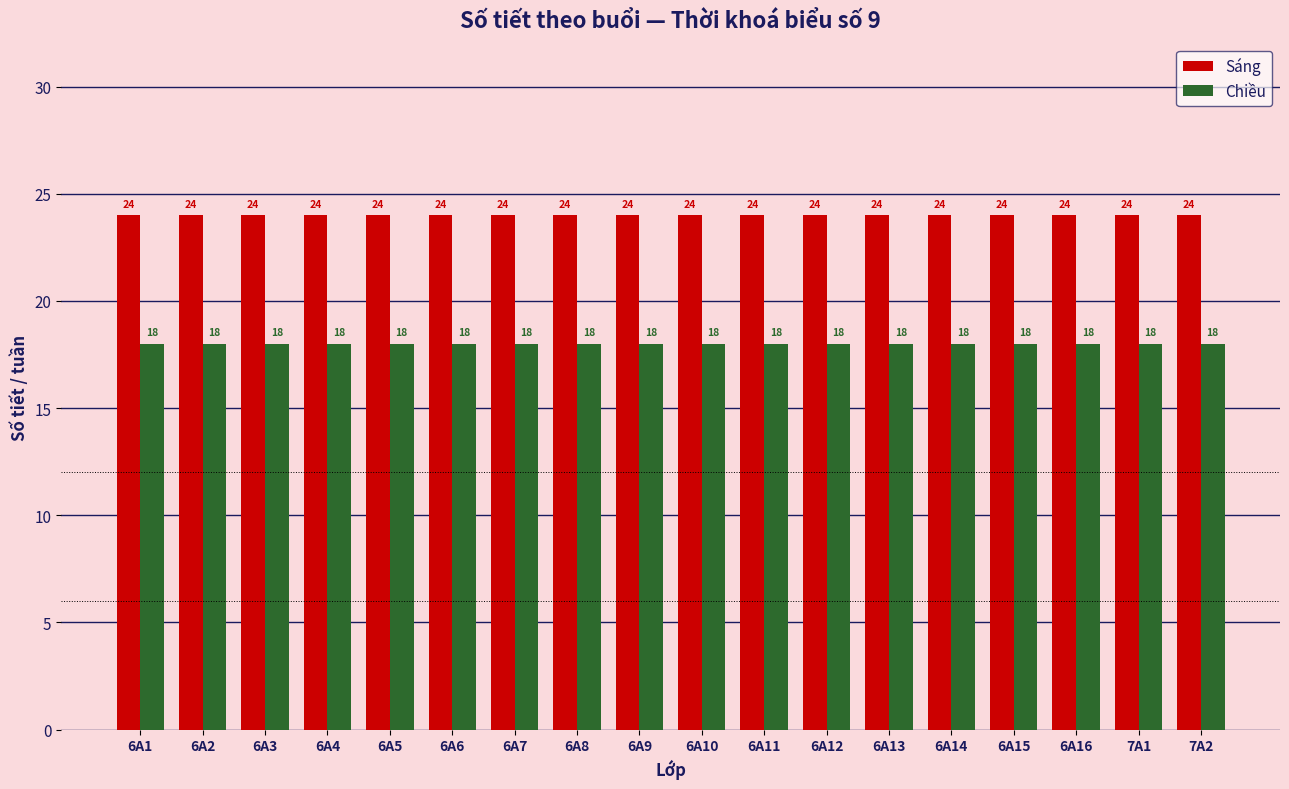

Which series has the largest total across all categories?

Sáng